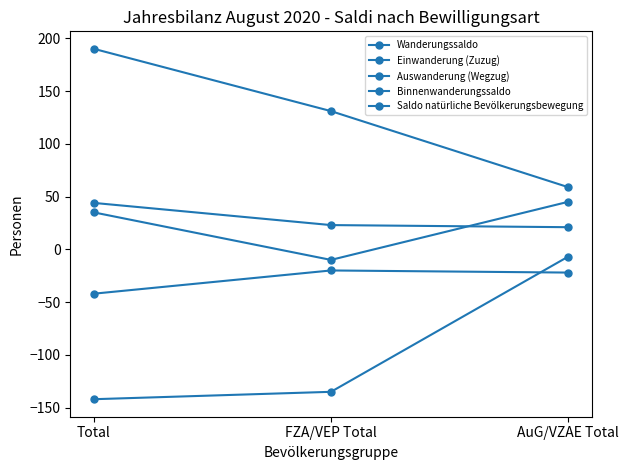

How many values in the Binnenwanderungssaldo series exceed -22?

1